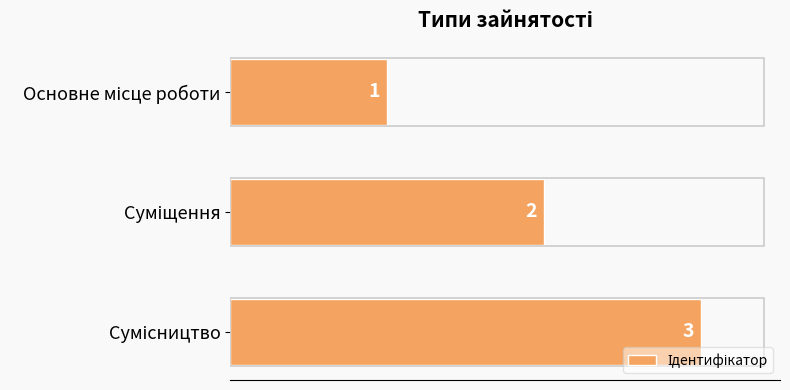

What is the value of the 2nd bar from the top?

2